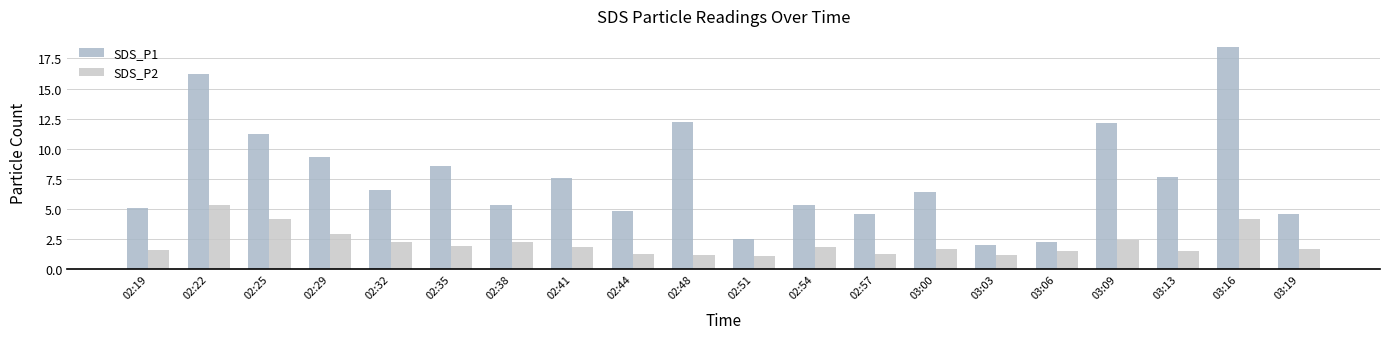

Are the bars grouped side by side (vs. stacked)?

Yes